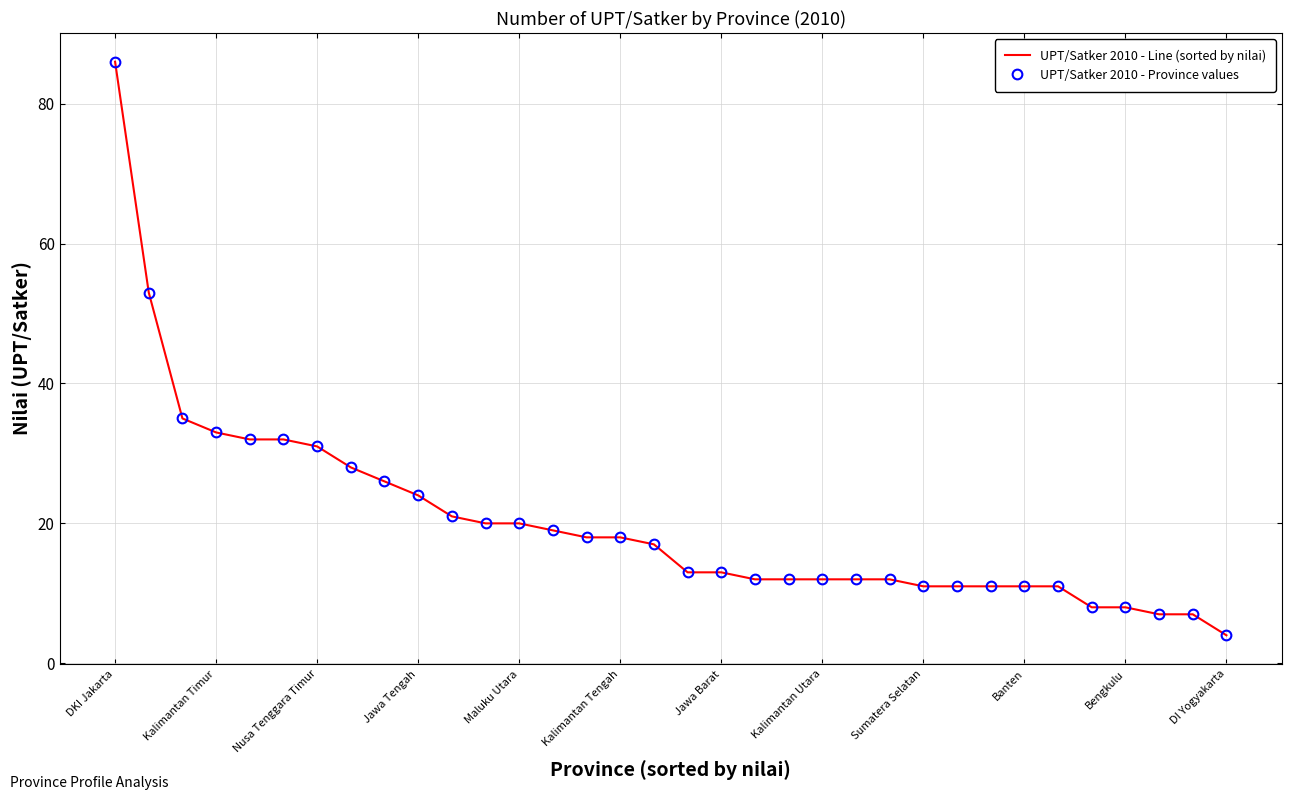

How many data points does each series have?

34